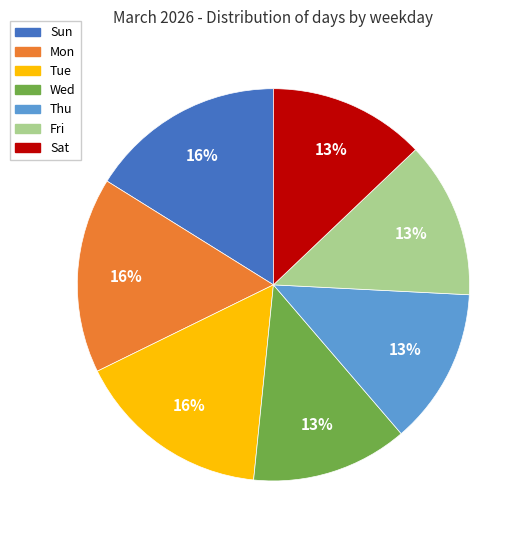

What is the ratio of the value at Thu to the value at Fri?

1.0